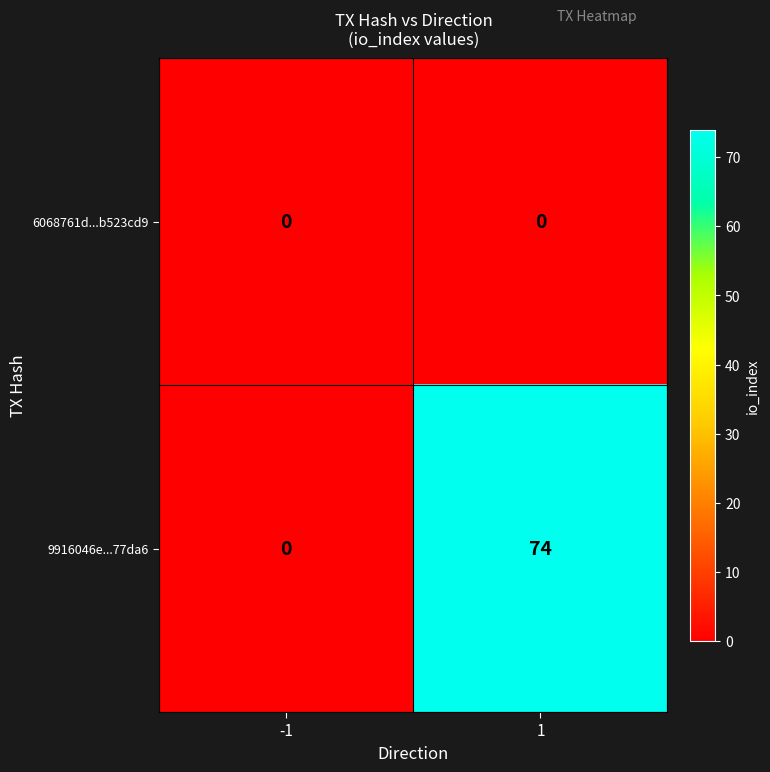

Rank the series by their maximum value, from highest to lowest.

9916046e...77da6, 6068761d...b523cd9